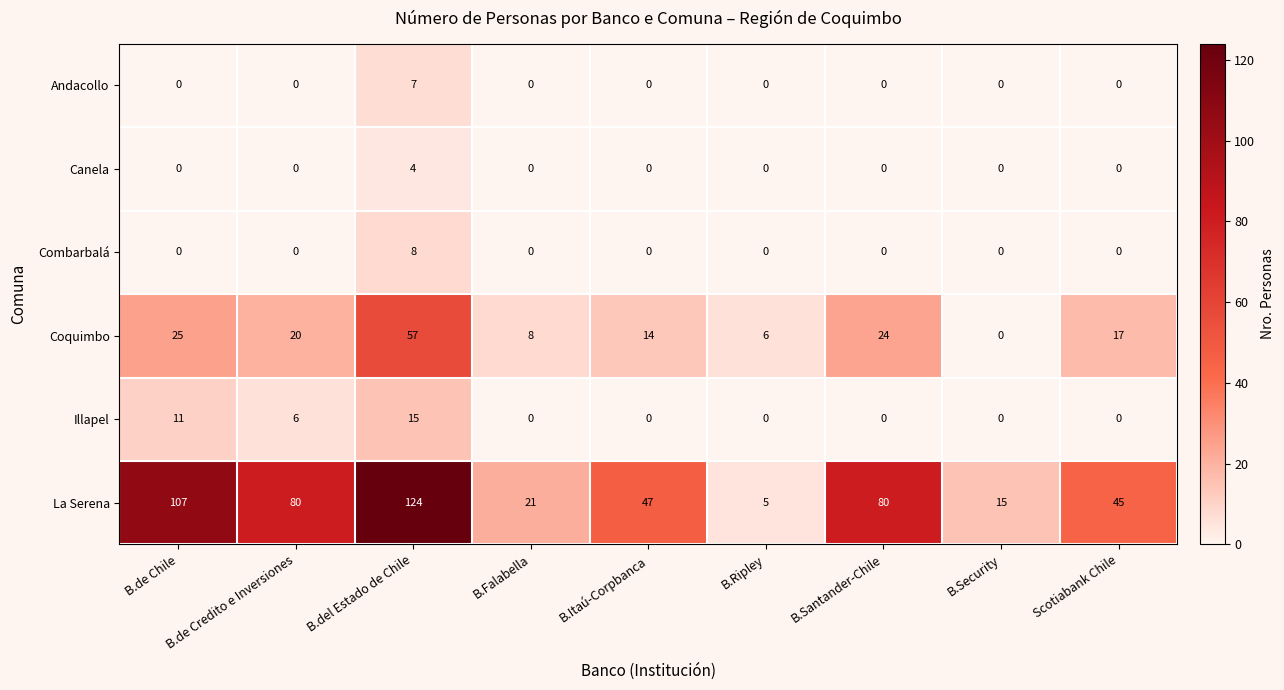

List the labels in order of Coquimbo value, largest first.

B.del Estado de Chile, B.de Chile, B.Santander-Chile, B.de Credito e Inversiones, Scotiabank Chile, B.Itaú-Corpbanca, B.Falabella, B.Ripley, B.Security